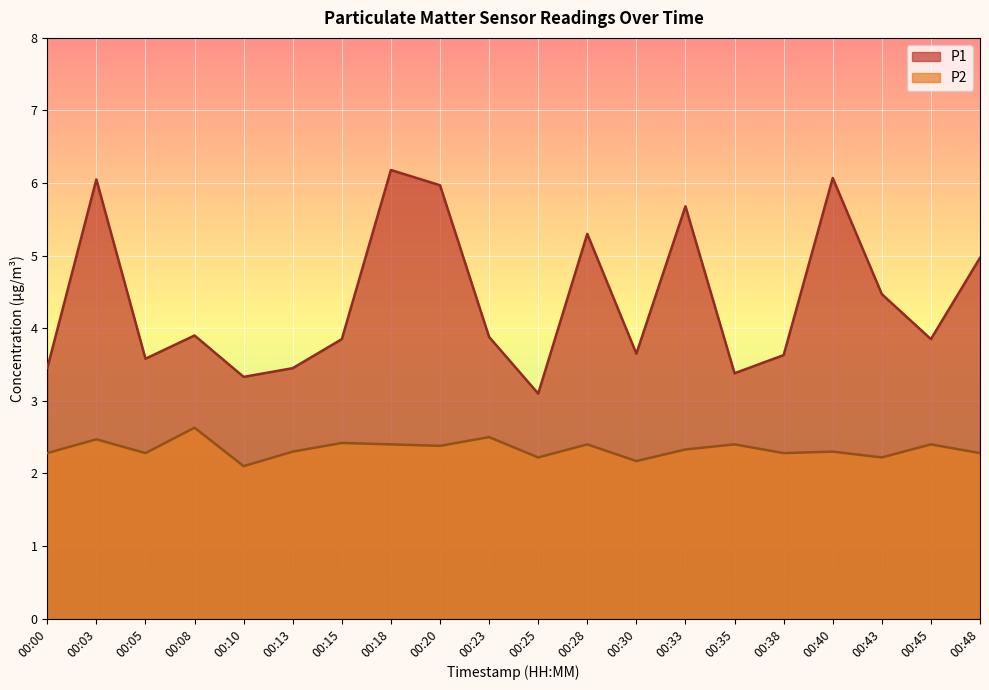

True or false: P1 and P2 cross at least once.

False